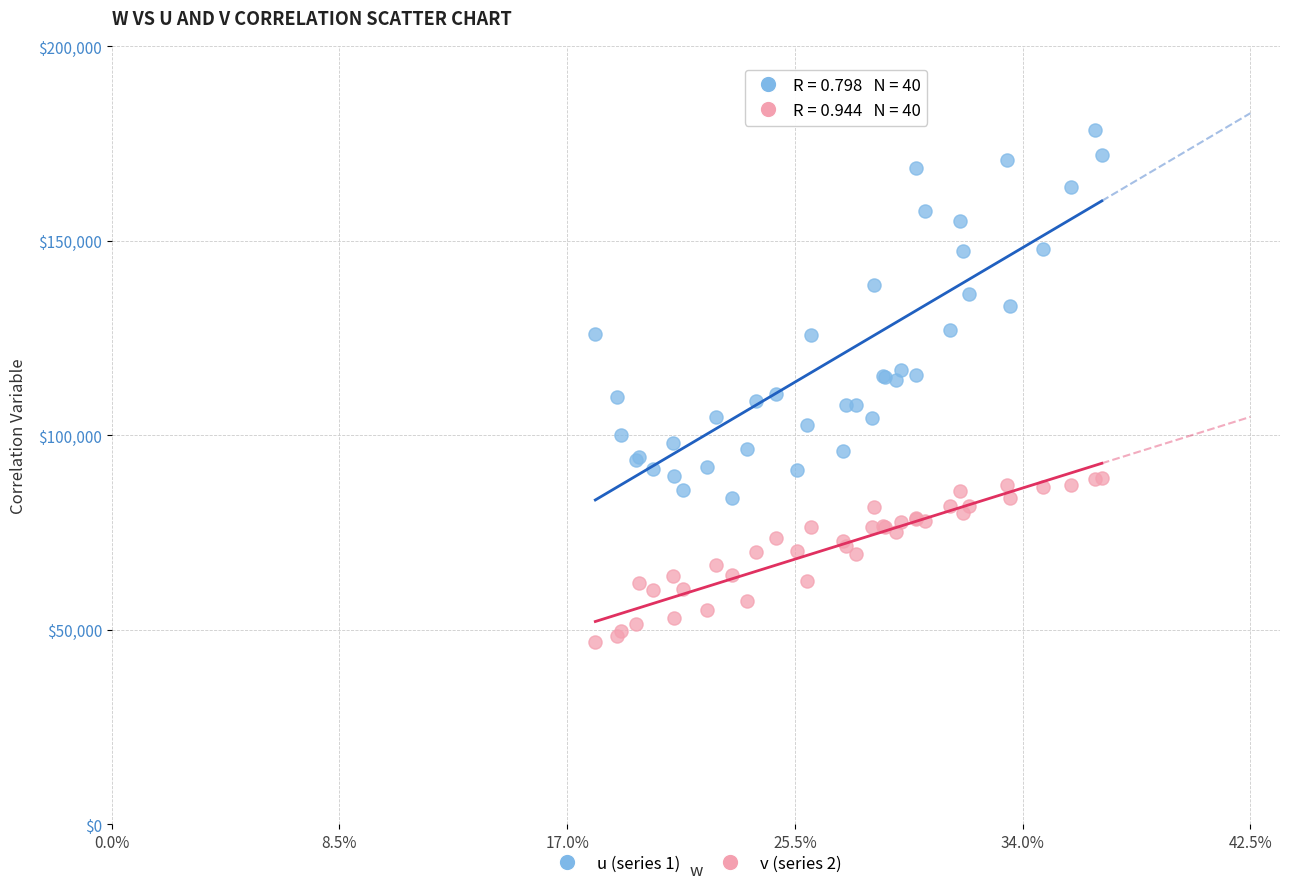

What are all the series names shown in the legend?

u (series 1), v (series 2)